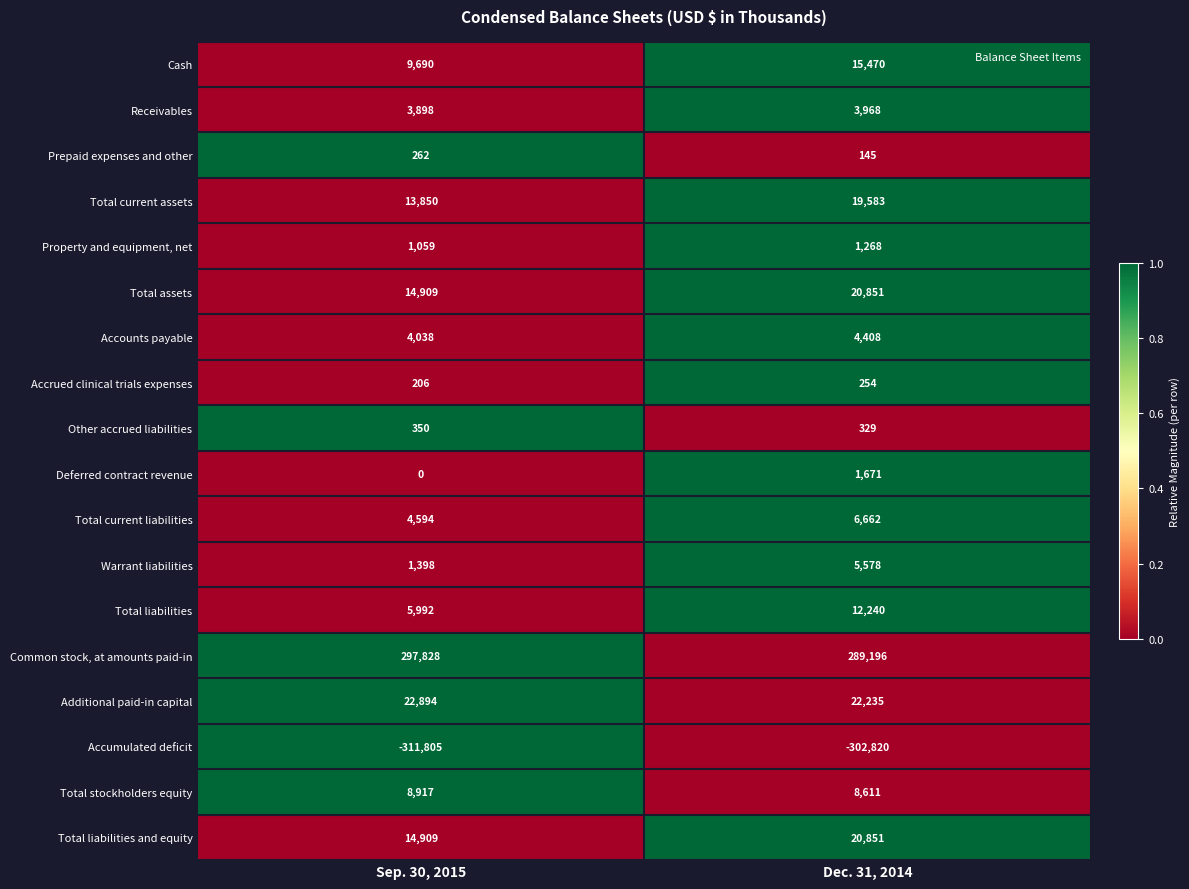

What is the total value across all series at Sep. 30, 2015?

92989